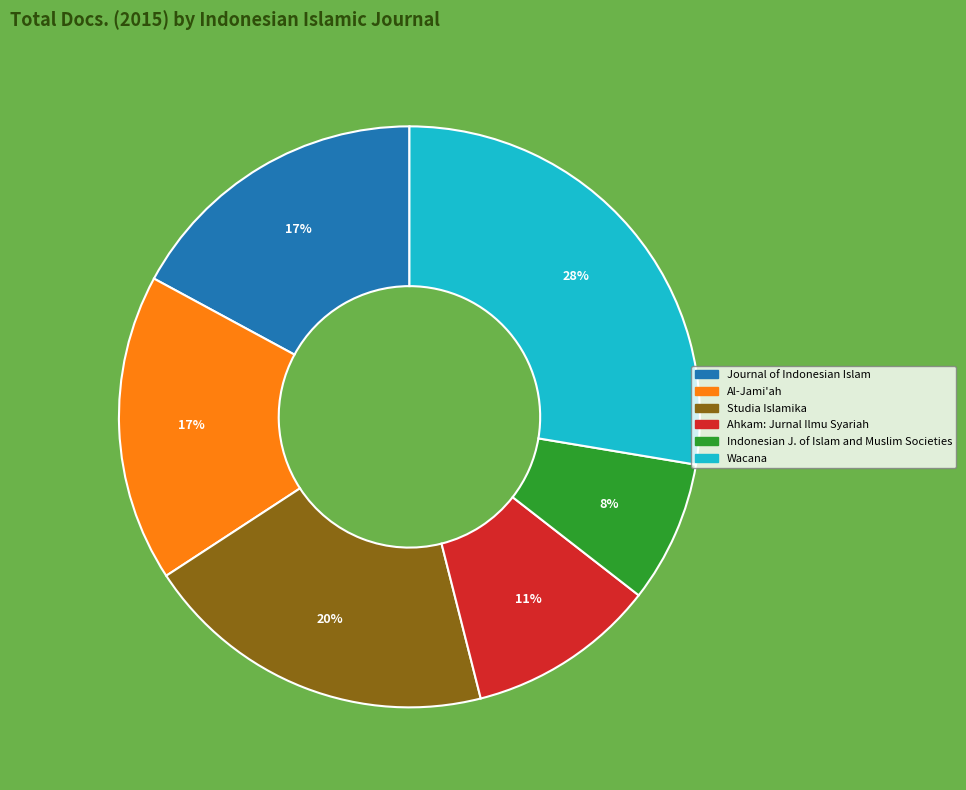

True or false: Wacana accounts for 28% of the total.

True